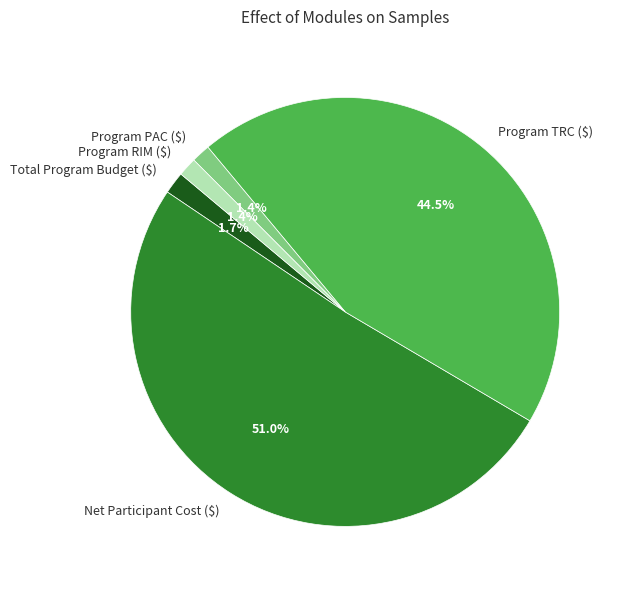

Which category accounts for the majority?

Net Participant Cost ($)